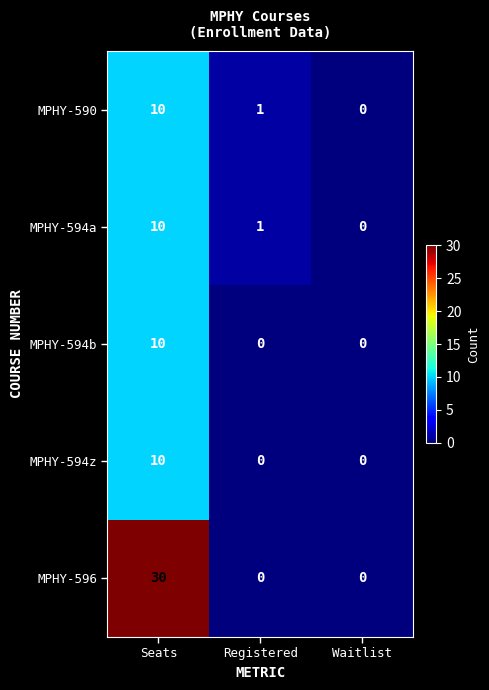

Between Seats and Registered, which series saw the biggest shift?

MPHY-596